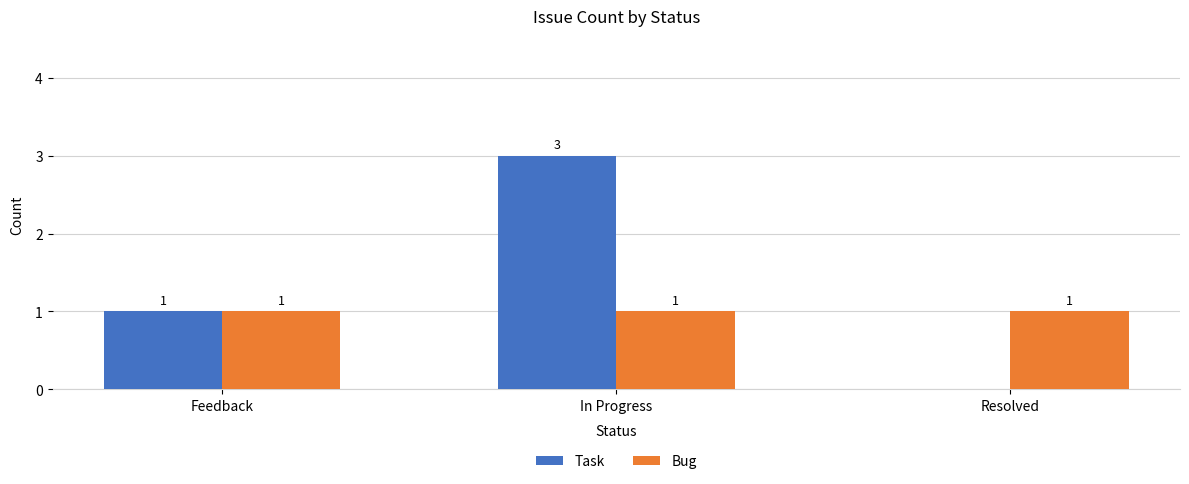

What is the approximate value of Bug at Resolved?

1